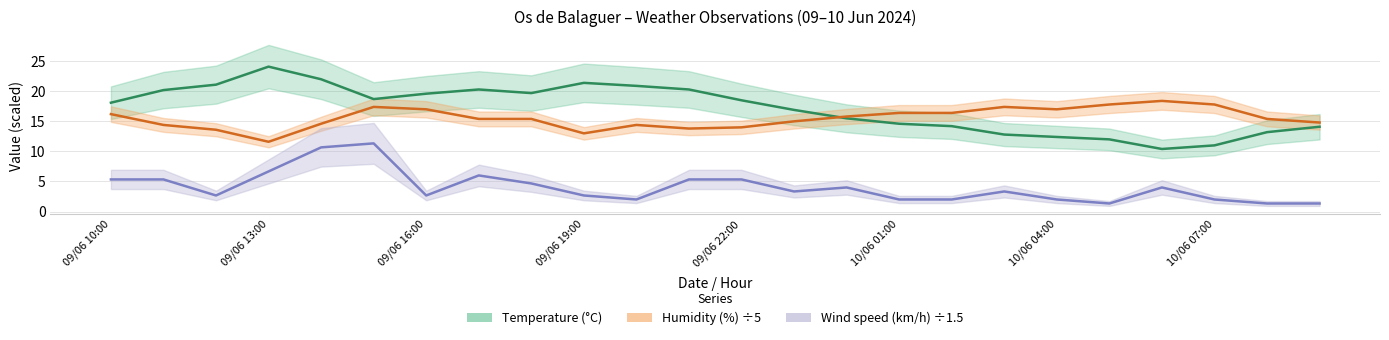

How many data points in Humidity (%) ÷5 are above 15?

14